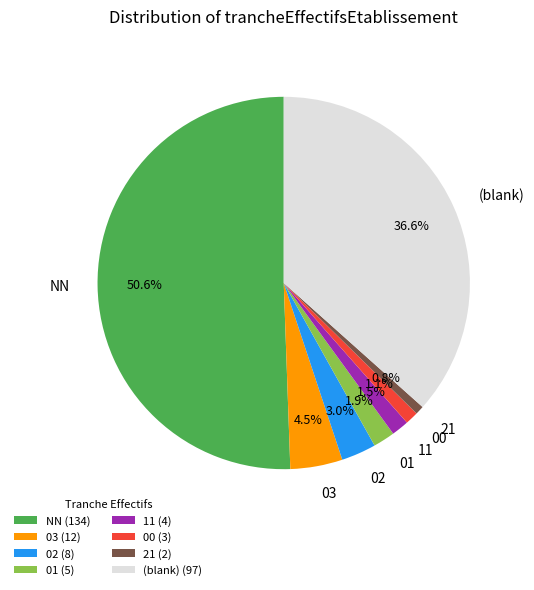

What portion of the pie excludes 01?

98.1%